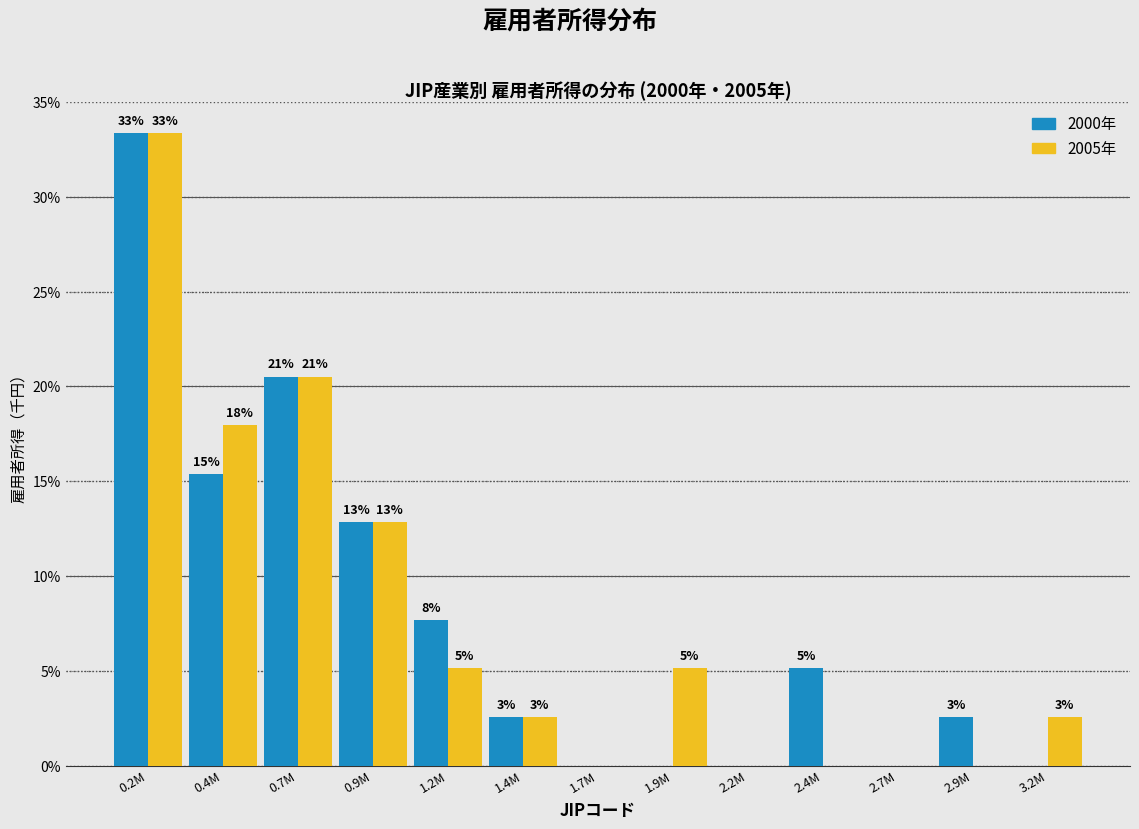

What are all the series names shown in the legend?

2000年, 2005年